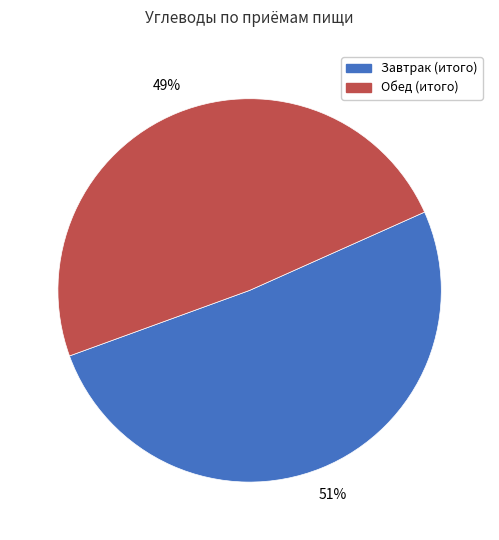

Combined, do Обед (итого) and Завтрак (итого) account for over 50%?

Yes